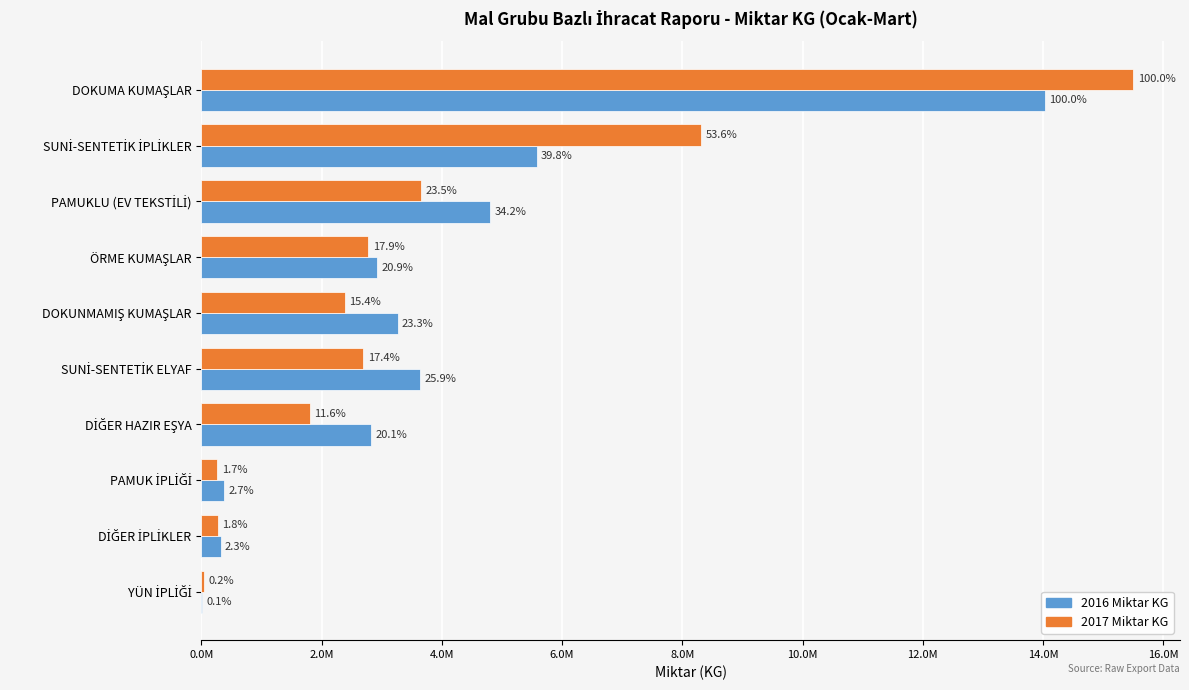

What are all the series names shown in the legend?

2016 Miktar KG, 2017 Miktar KG